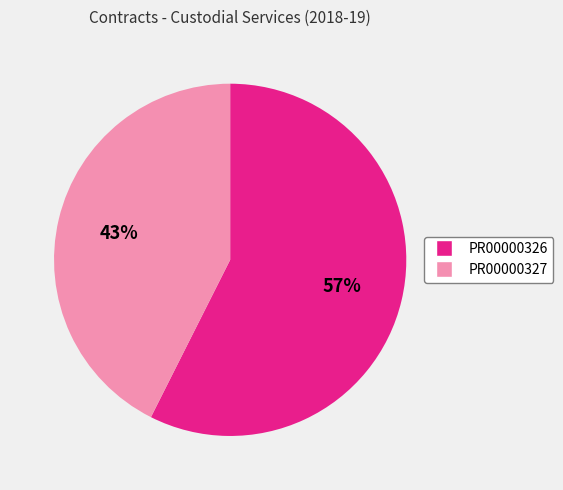

The PR00000326 slice represents 57% of the pie. True or false?

True